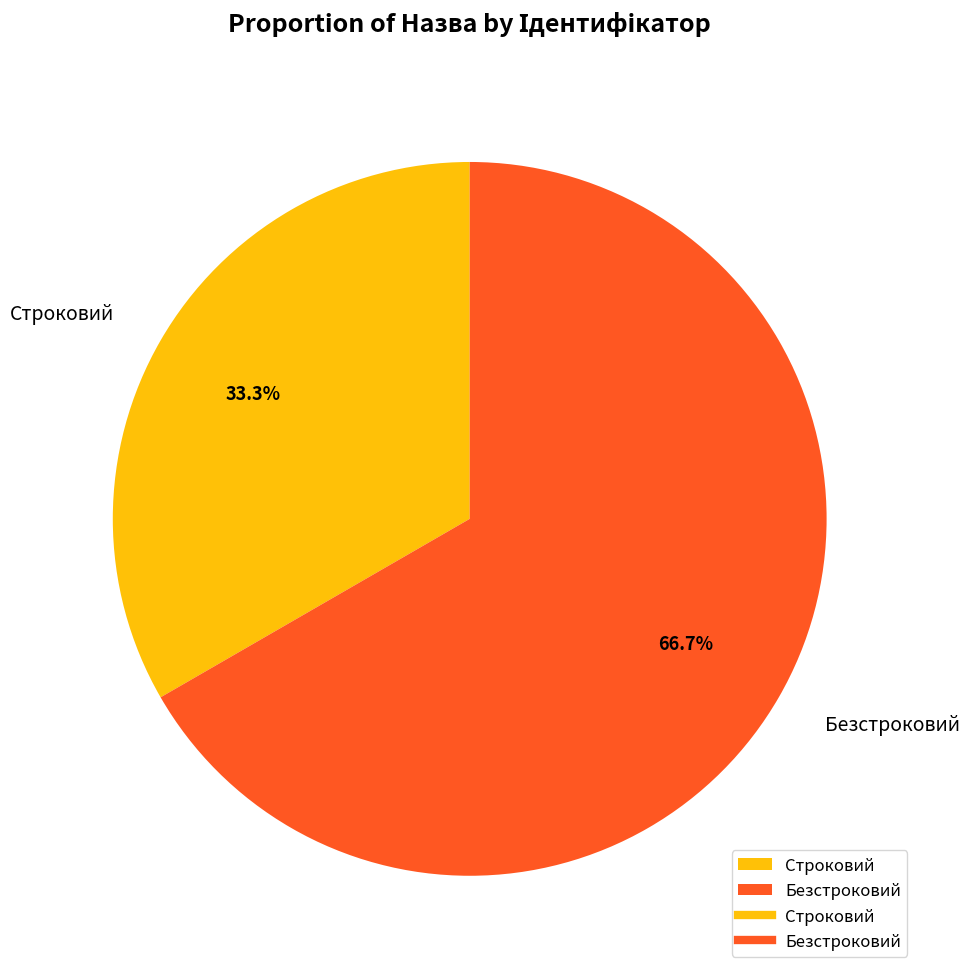

Combined, do Безстроковий and Строковий account for over 50%?

Yes